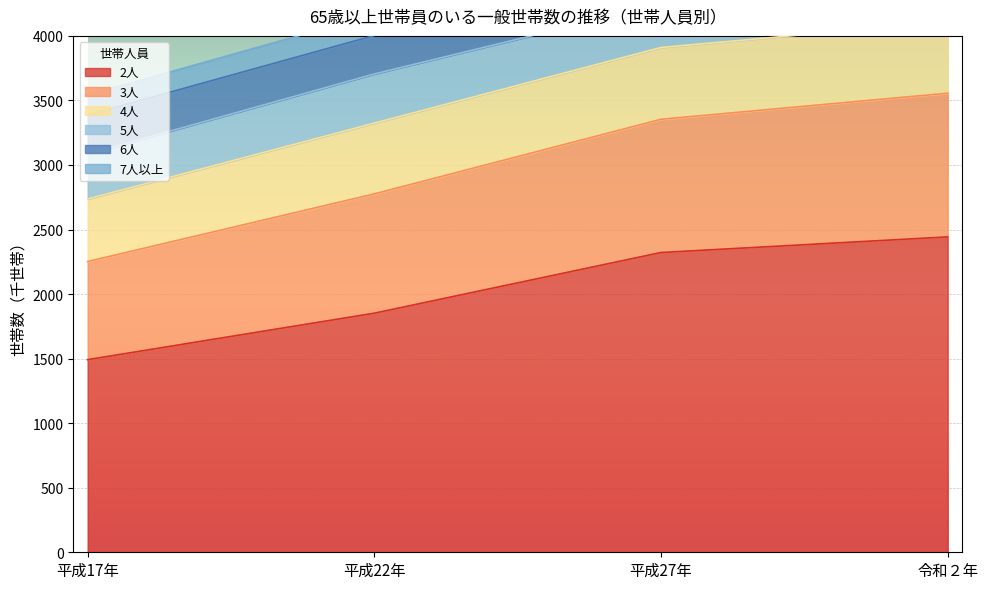

What is the approximate value of 2人 at 平成17年, to the nearest 10?

1490